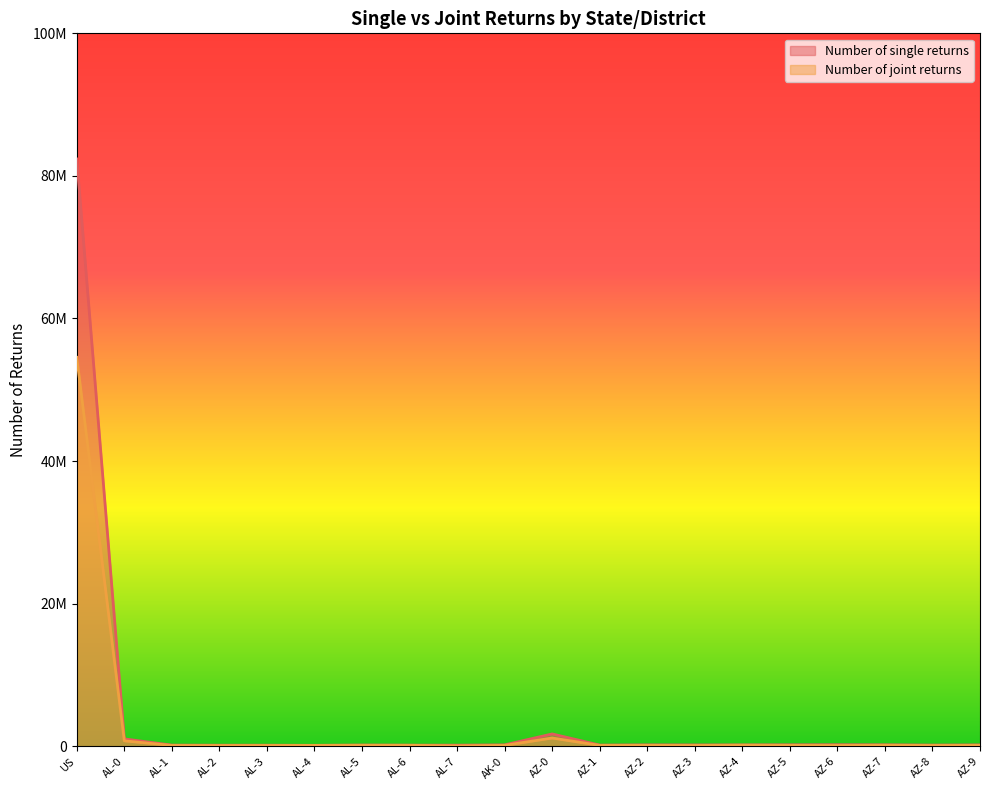

What is the approximate value of Number of single returns at AZ-9?

183420